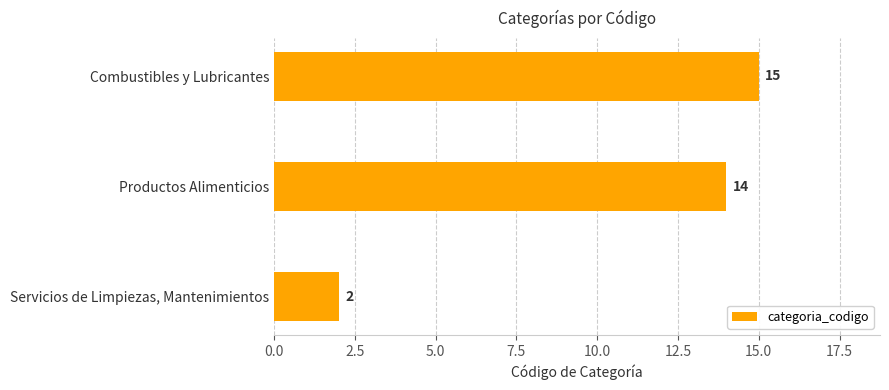

At which label is the value closest to 8?

Servicios de Limpiezas, Mantenimientos